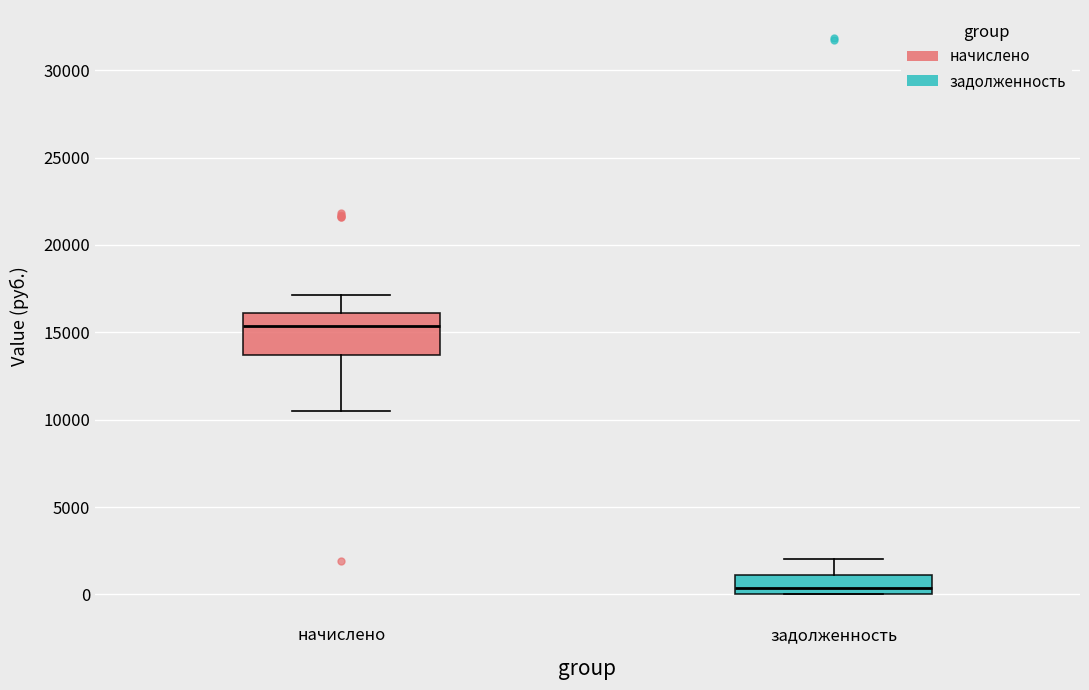

Reading left to right, transcribe this box plot: for each box, give where its median line is, the range the box spans, and where its two whiskers end, as read against the y-axis. The values are not printed on the chart, so give them approximately, as read against the axis.

начислено: median 15500, box 13500 to 16000, whiskers 10500 to 17000
задолженность: median 500, box 0 to 1000, whiskers 0 to 2000